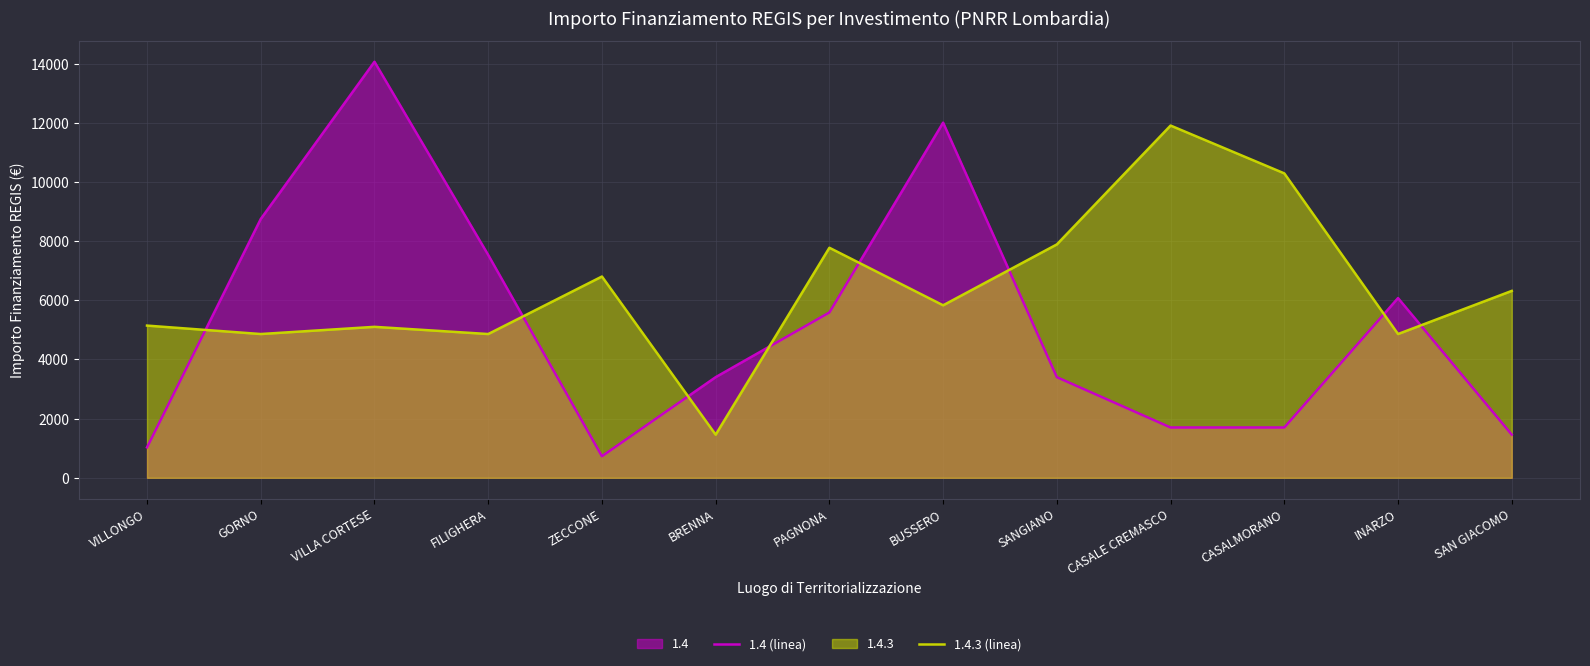

What value does the 1.4 (linea) series have at BRENNA?

3402